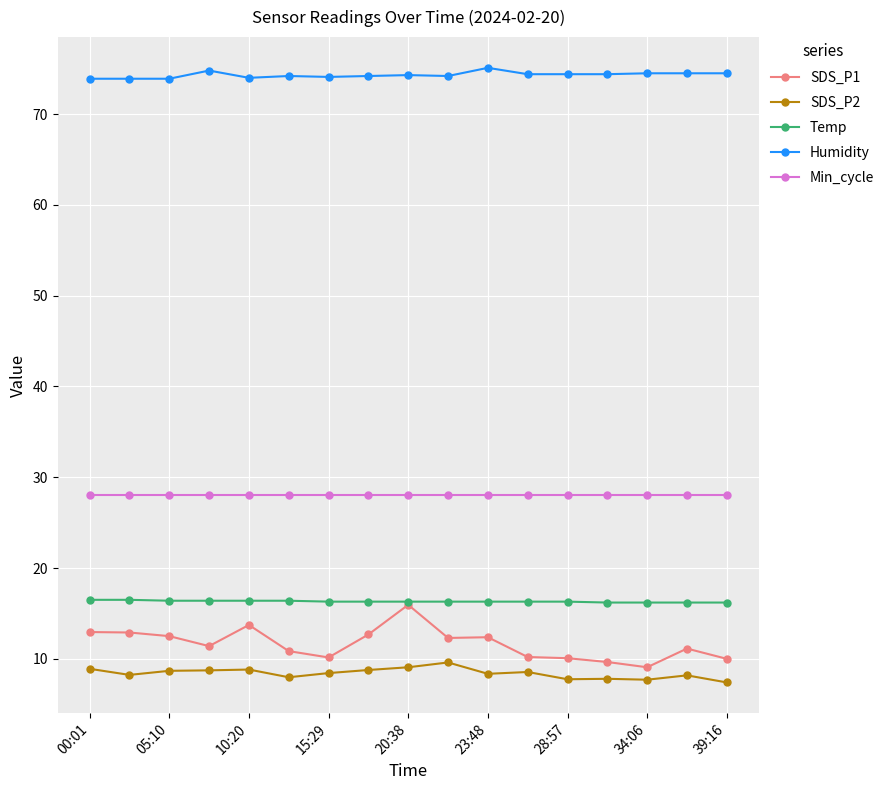

What is the minimum value for SDS_P1?

9.1